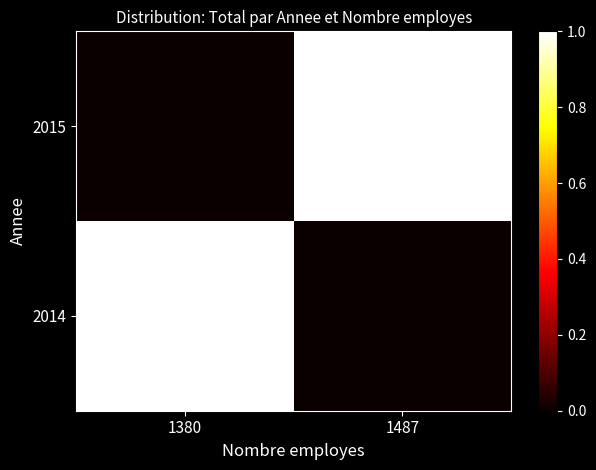

What is the maximum value shown in the chart?

1